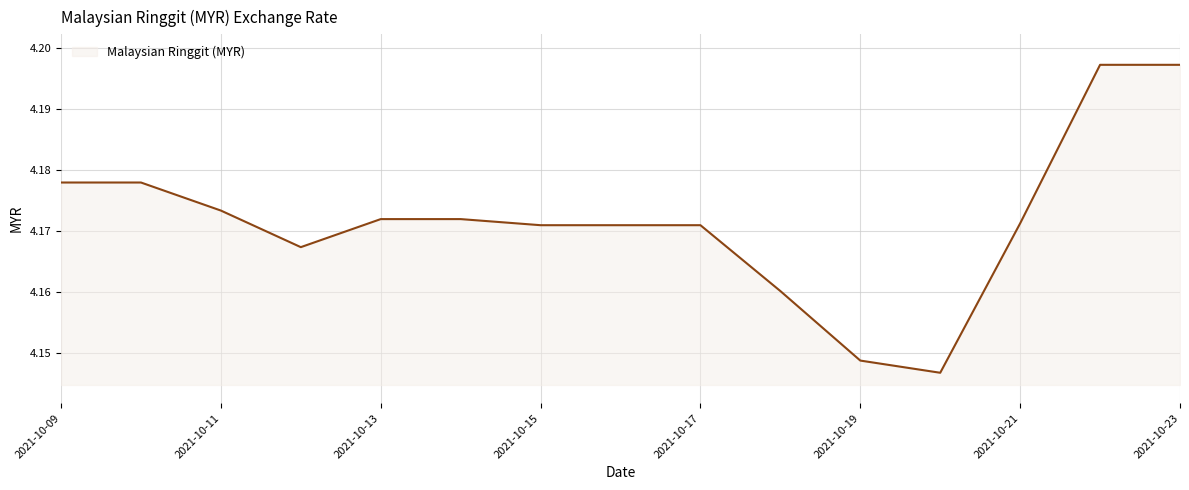

List the labels in order of value, smallest first.

2021-10-20, 2021-10-19, 2021-10-18, 2021-10-12, 2021-10-15, 2021-10-16, 2021-10-17, 2021-10-21, 2021-10-13, 2021-10-14, 2021-10-11, 2021-10-09, 2021-10-10, 2021-10-22, 2021-10-23